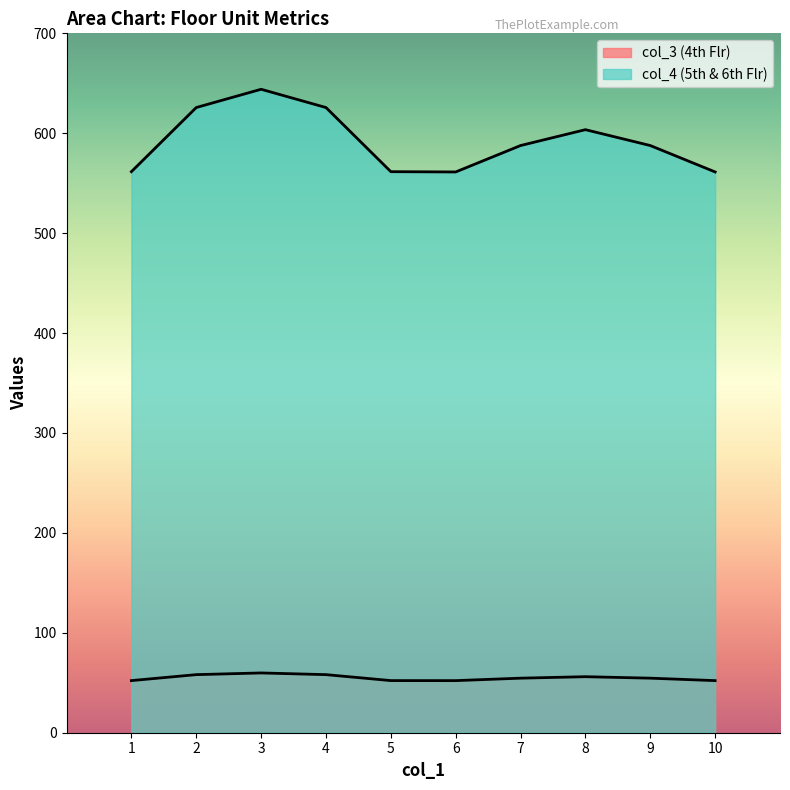

What is the sum of the col_4 (5th & 6th Flr) values at 4 and 9?

1213.4